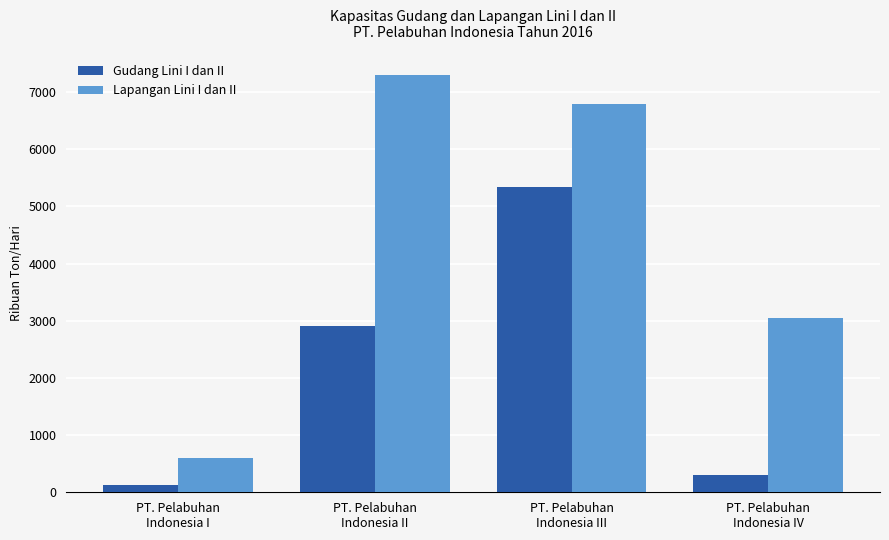

Rank the series by their maximum value, from highest to lowest.

Lapangan Lini I dan II, Gudang Lini I dan II